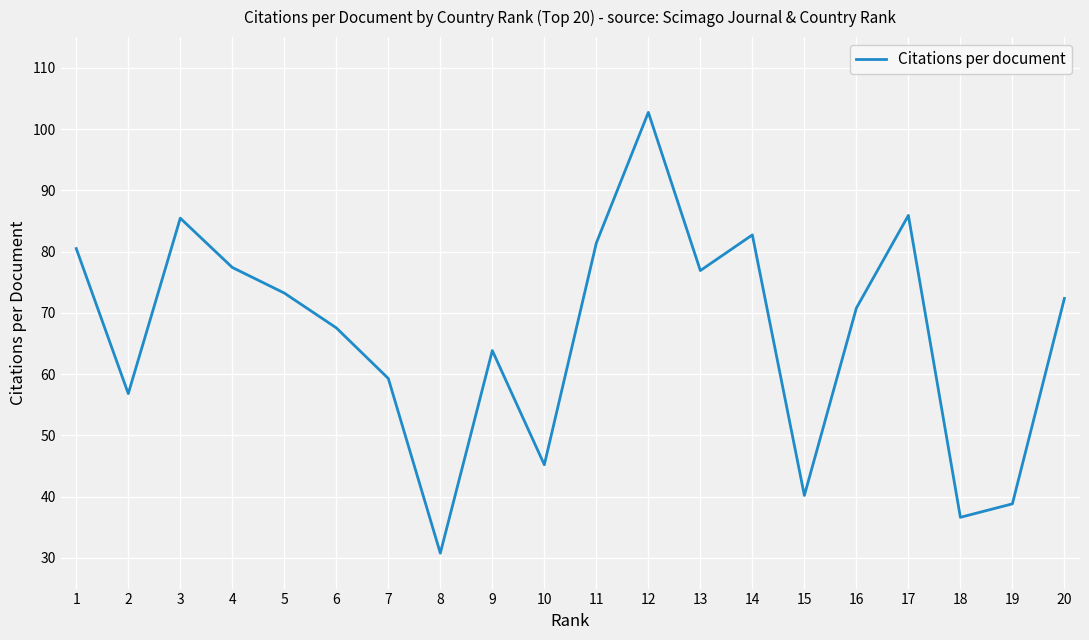

What is the change in value from 12 to 18?

-66.1